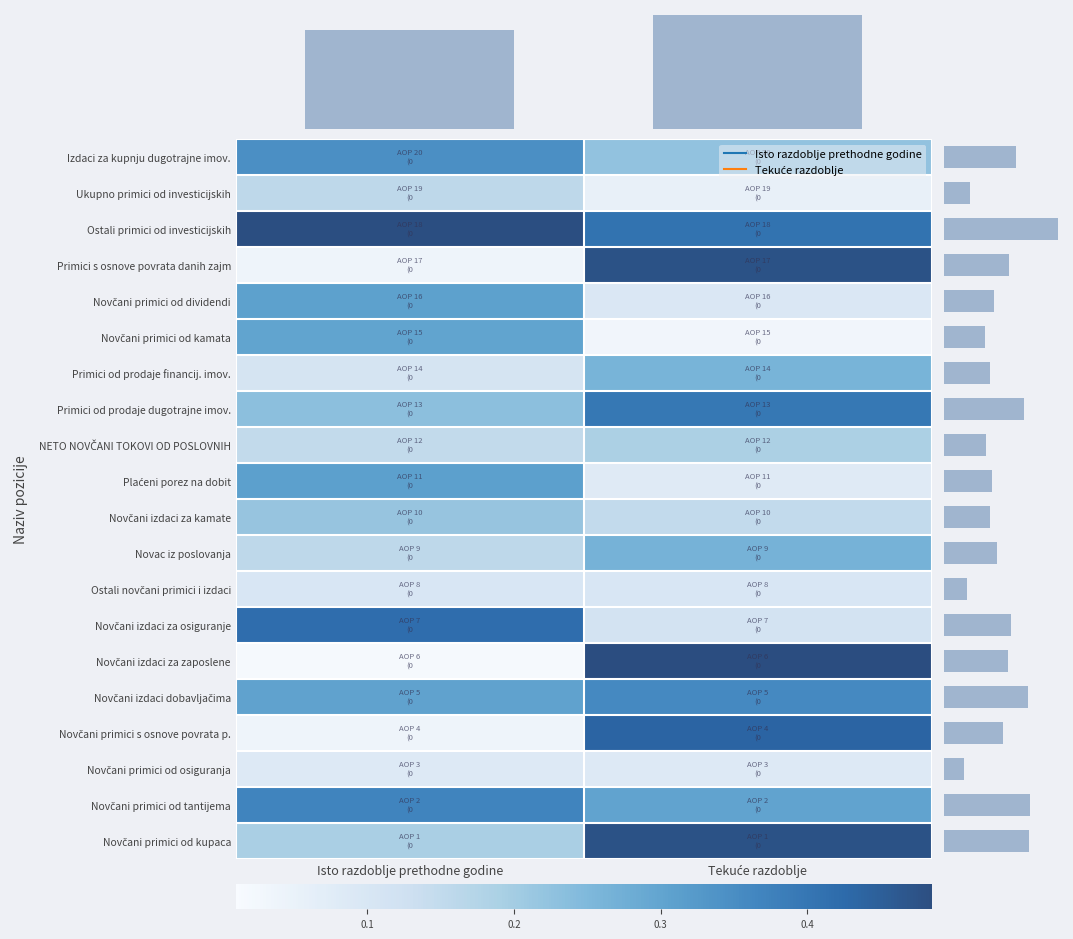

What is the sum of the Novčani izdaci za kamate values at Isto razdoblje prethodne godine and Tekuće razdoblje?

0.4